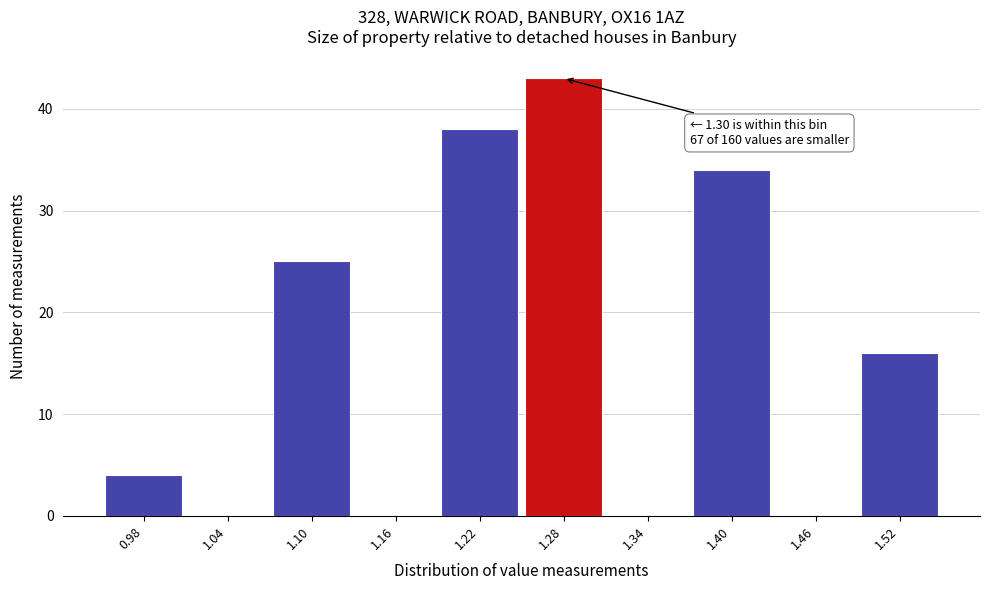

Over which range of the x-axis is the bar tallest?

1.25 to 1.31